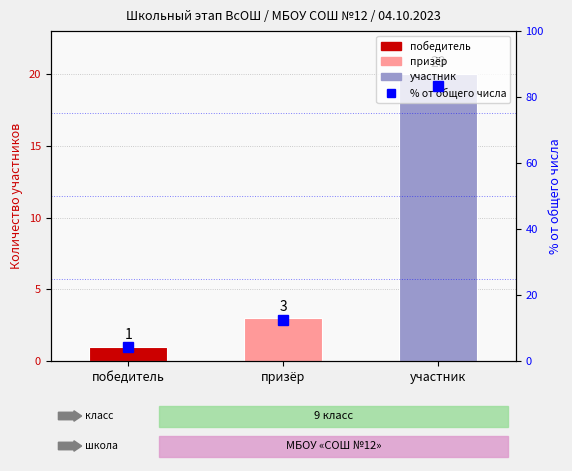

What is the difference between the second highest and minimum values?

8.3